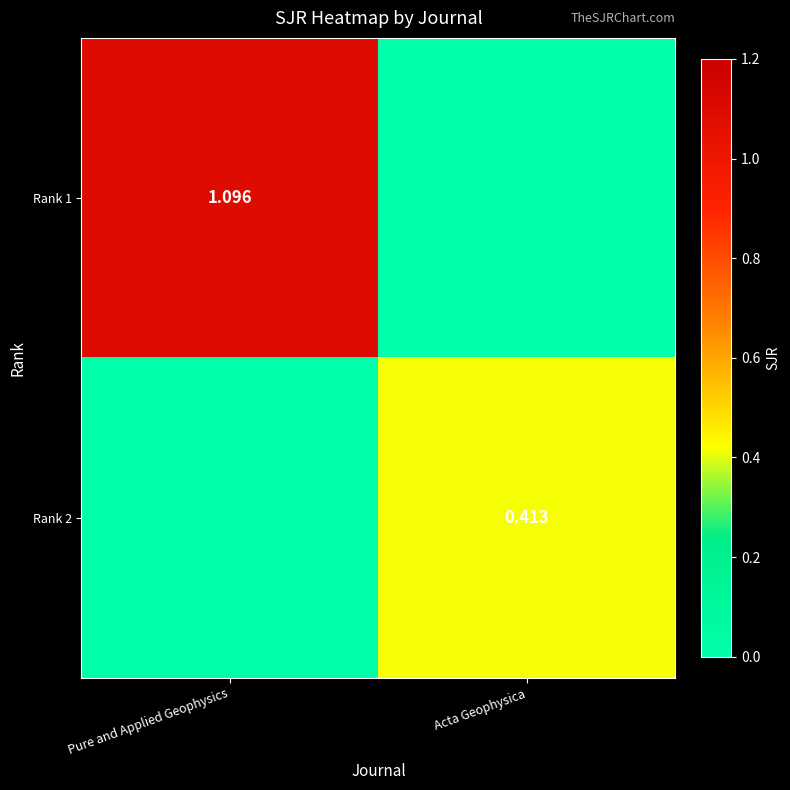

Is the value of Rank 1 at Pure and Applied Geophysics greater than the value of Rank 2 at Acta Geophysica?

Yes